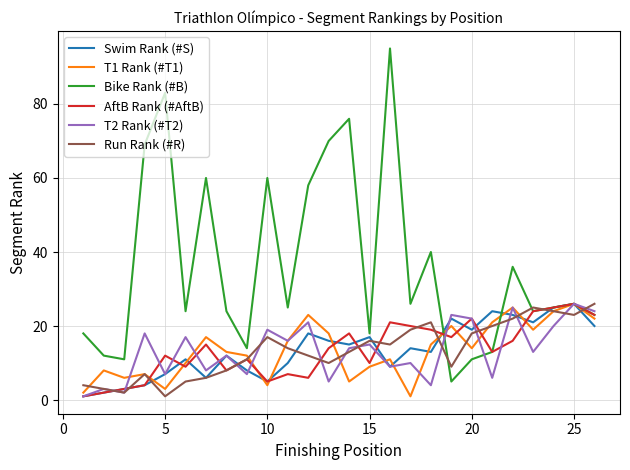

Which series has the largest total across all categories?

Bike Rank (#B)